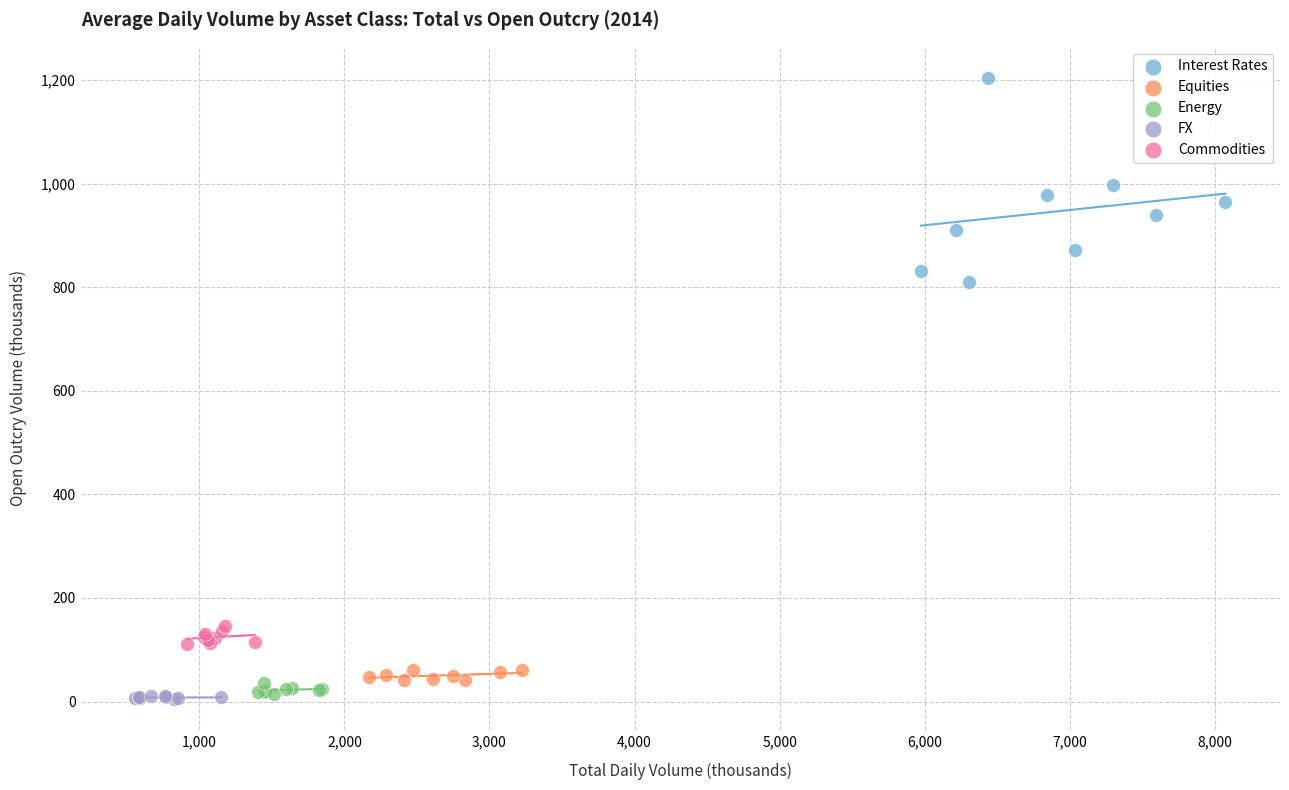

Which series contains the highest Y value?

Interest Rates